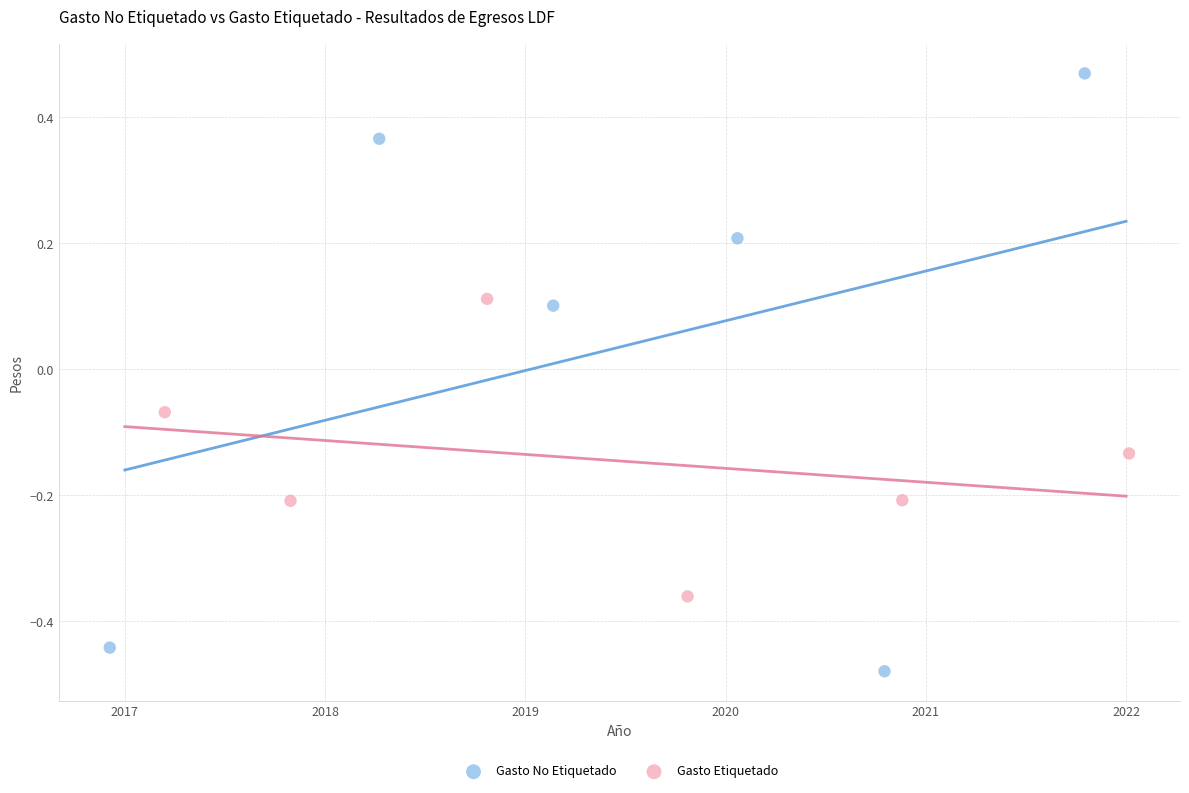

Which series reaches the minimum Y coordinate?

Gasto No Etiquetado